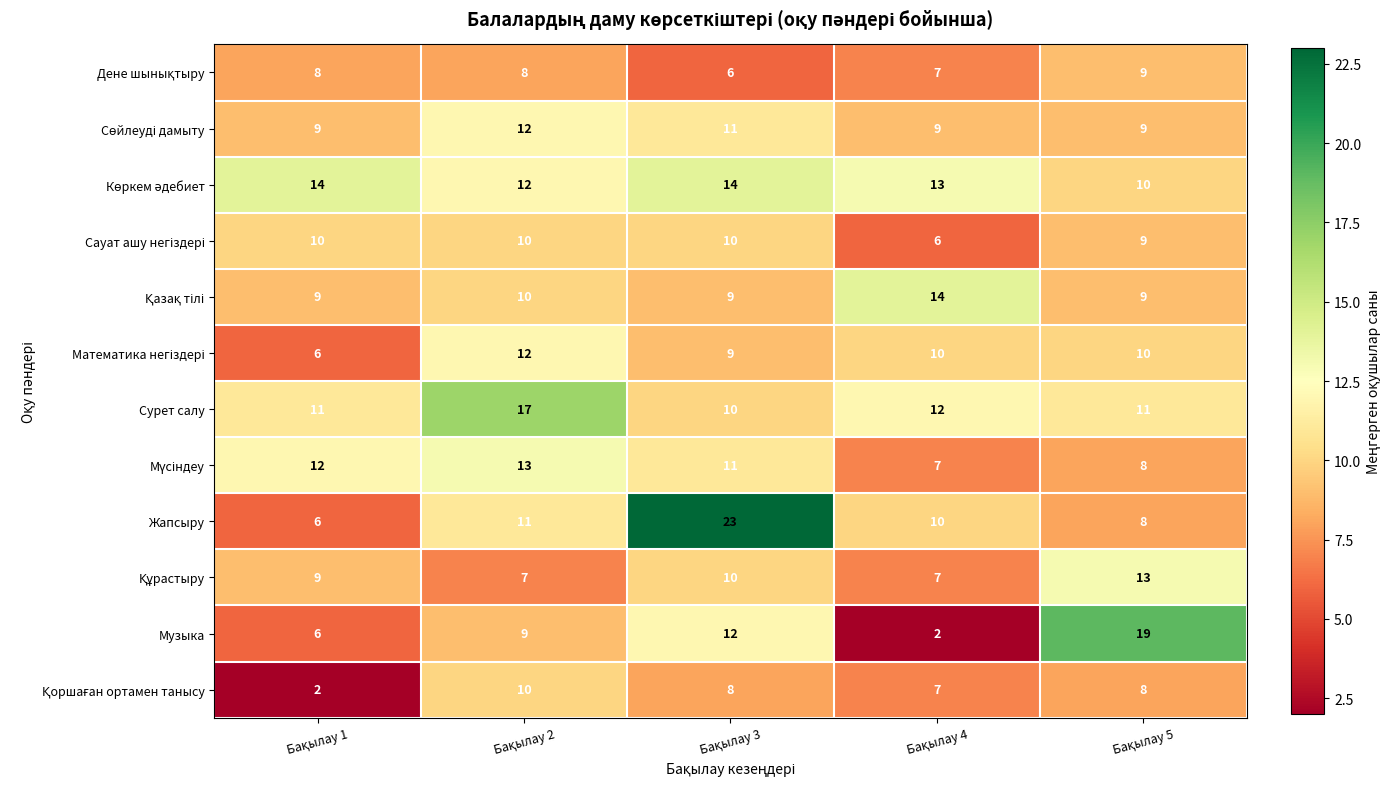

How many data points does each series have?

5